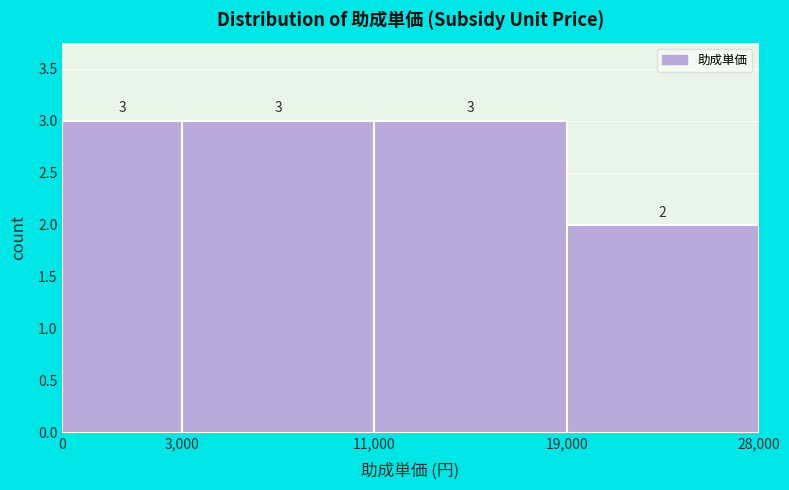

Reading right to left, extract all data points from this chart.

19,000=2	11,000=3	3,000=3	0=3